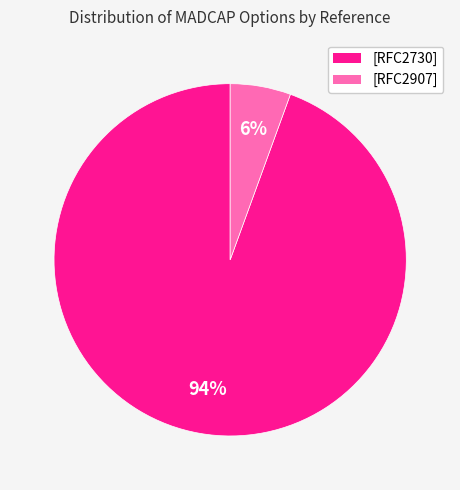

Does [RFC2907] account for over 50% of the chart?

No